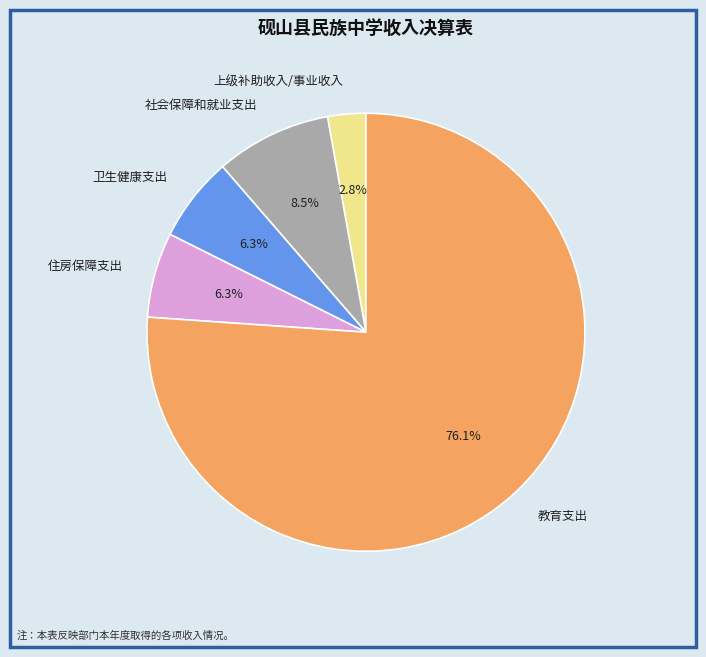

What is the largest slice in the pie chart?

教育支出